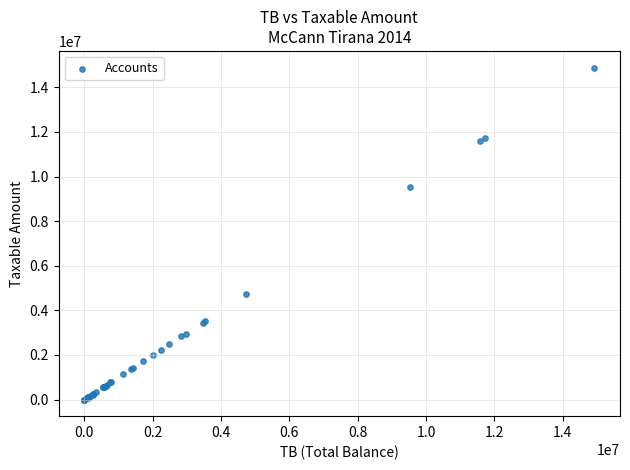

What Y value in the scatter plot is closest to 7443929?

9536057.6